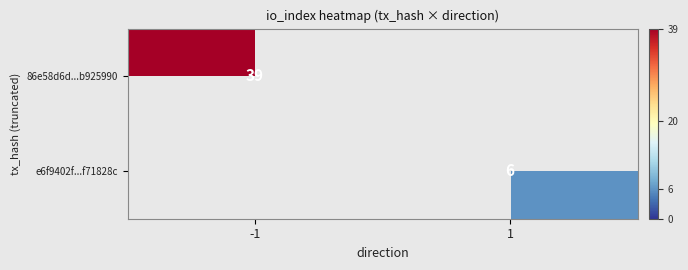

Is it true that 86e58d6d...b925990 equals 66 at -1?

False